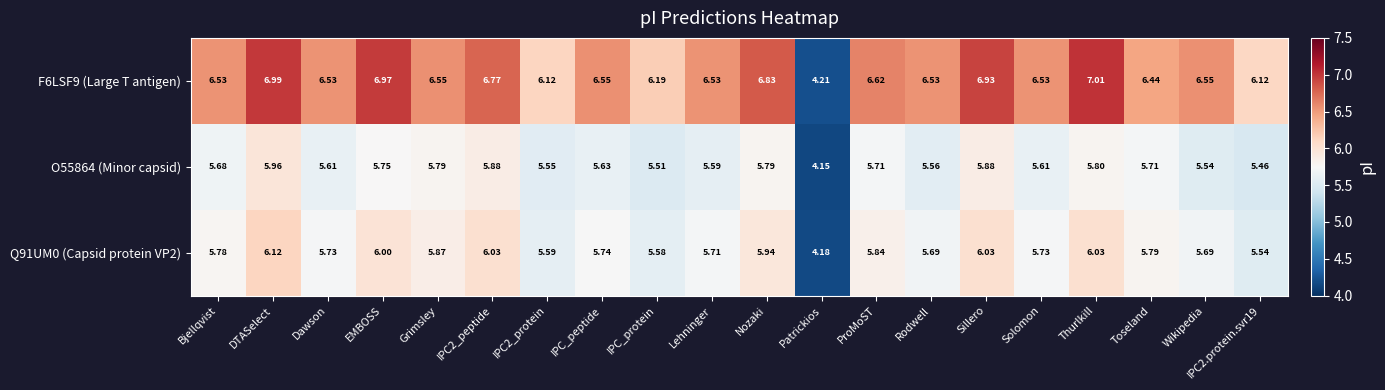

Where does the Q91UM0 (Capsid protein VP2) series first go above 5?

Bjellqvist